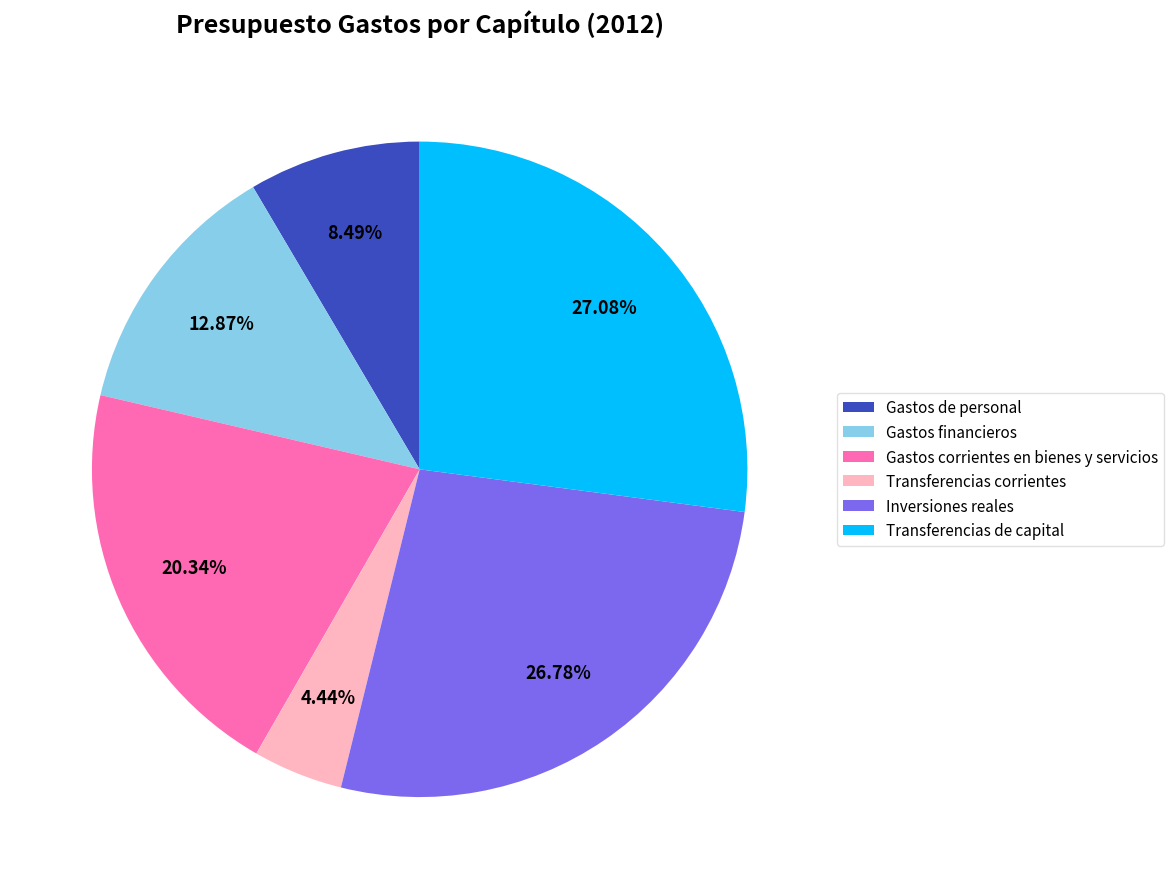

Combined, do Gastos de personal and Gastos financieros account for over 50%?

No